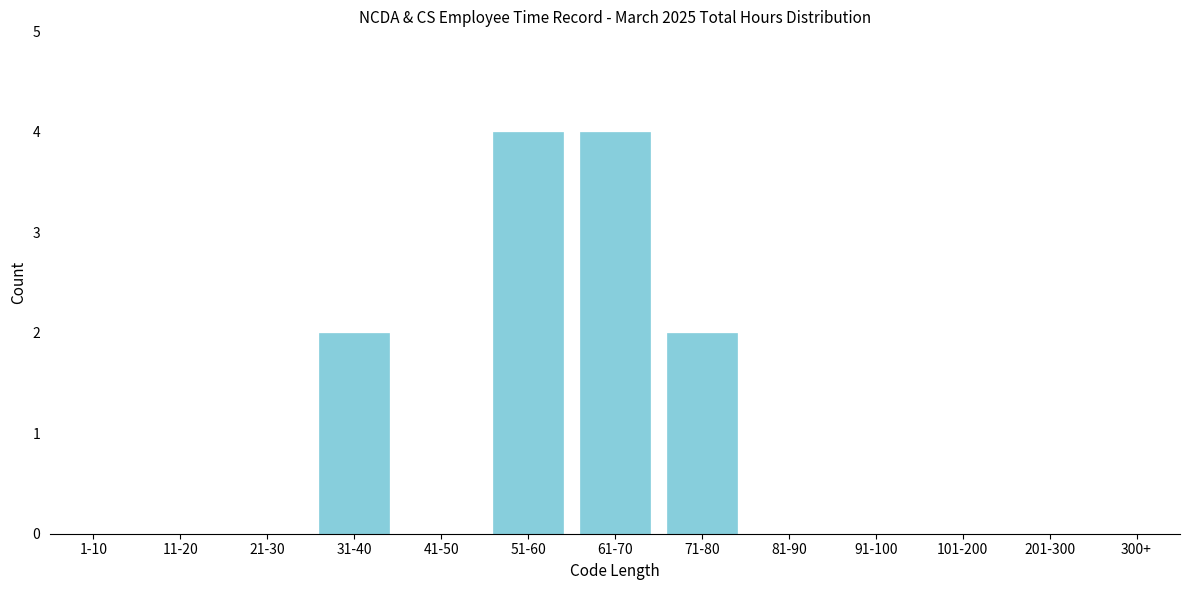

Reading right to left, extract all data points from this chart.

300+=0	201-300=0	101-200=0	91-100=0	81-90=0	71-80=2	61-70=4	51-60=4	41-50=0	31-40=2	21-30=0	11-20=0	1-10=0